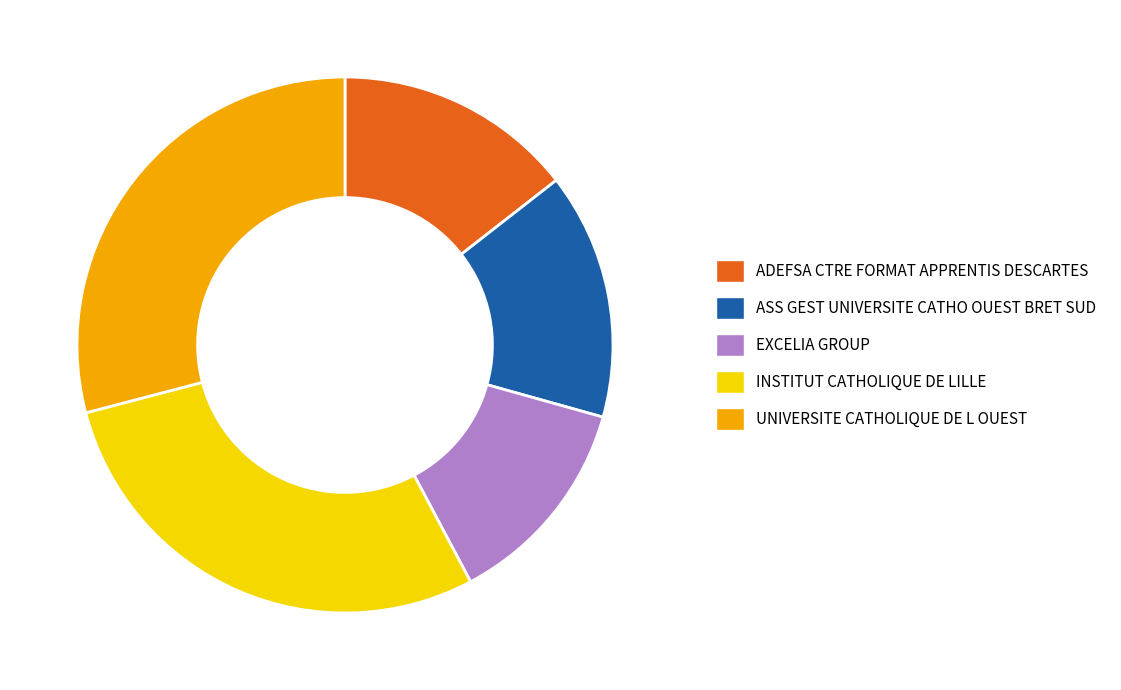

The ASS GEST UNIVERSITE CATHO OUEST BRET SUD slice represents 26% of the pie. True or false?

False